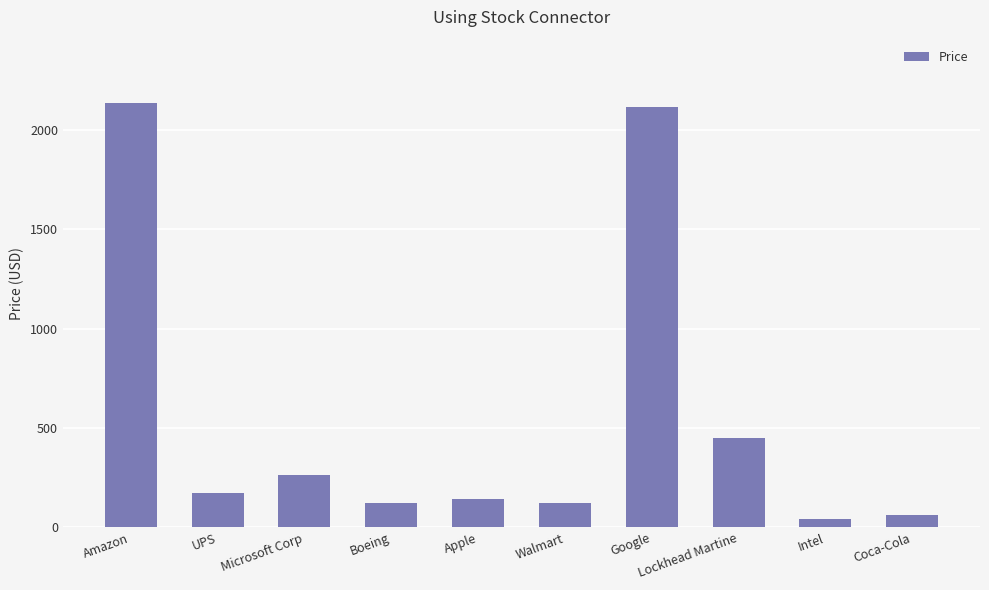

What is the sum of the values at Boeing and Coca-Cola?

186.1